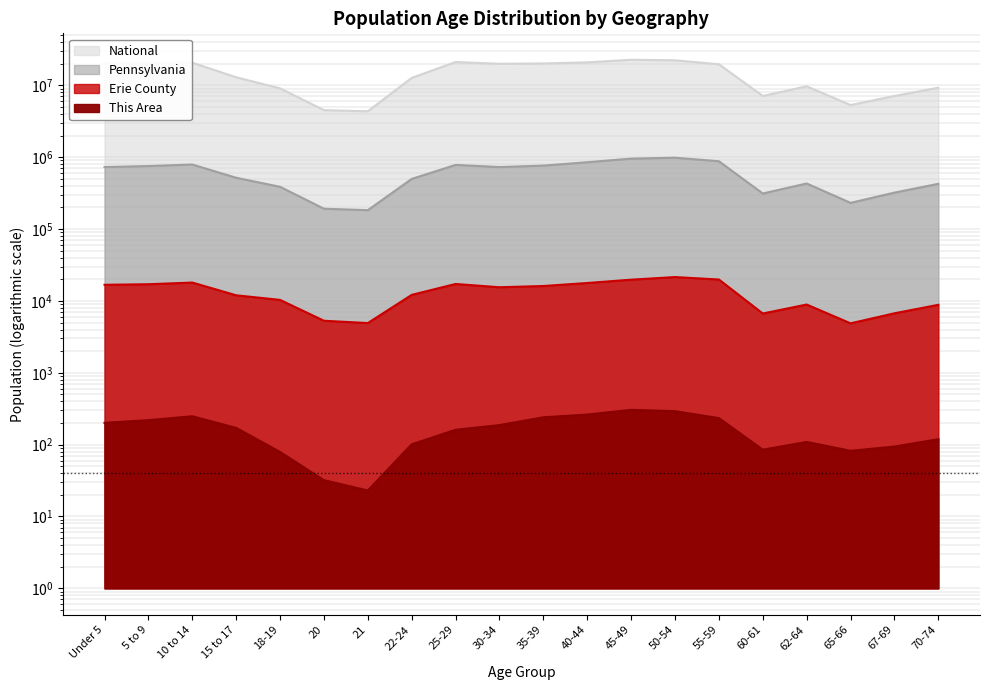

What is the difference between the second highest and second lowest values in the Erie County series?

14936